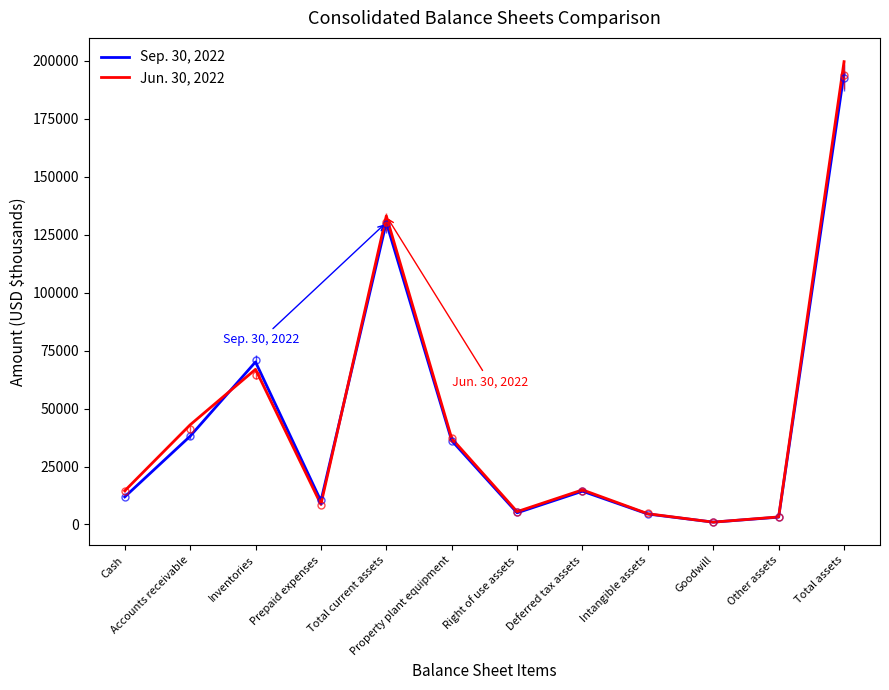

At how many categories does at least one series exceed 181179?

1